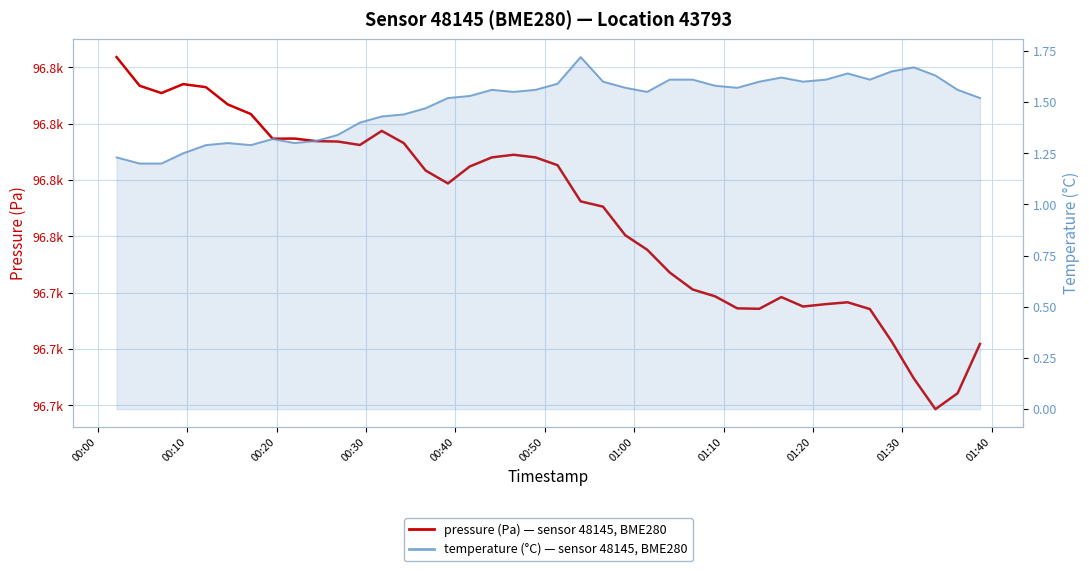

Is the value of temperature at 24 greater than the value of pressure at 00:10?

No